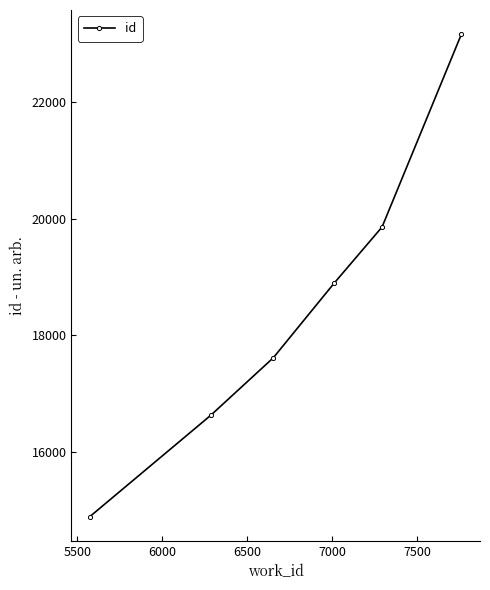

True or false: the data has more than 1 interior local peaks.

False